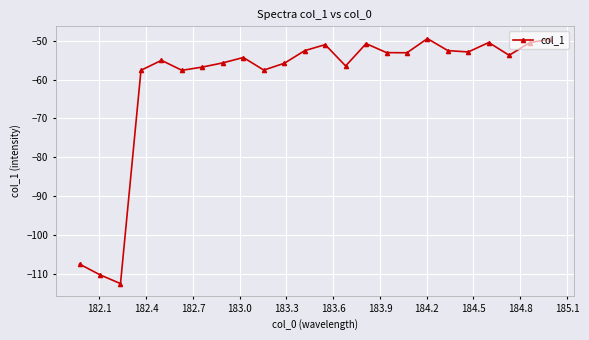

True or false: there are more than 2 points higher than both neighbors.

True